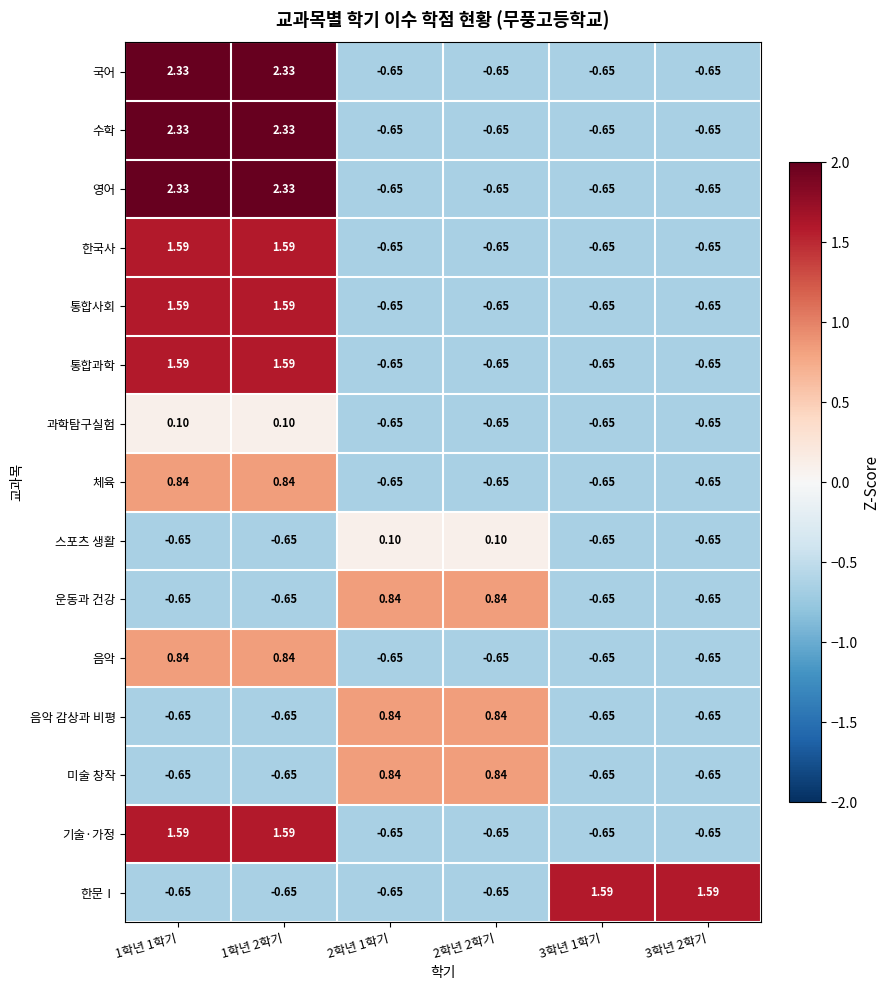

Reading left to right, extract all data points from this chart.

국어: 1학년 1학기=2.3	1학년 2학기=2.3	2학년 1학기=-0.7	2학년 2학기=-0.7	3학년 1학기=-0.7	3학년 2학기=-0.7
수학: 1학년 1학기=2.3	1학년 2학기=2.3	2학년 1학기=-0.7	2학년 2학기=-0.7	3학년 1학기=-0.7	3학년 2학기=-0.7
영어: 1학년 1학기=2.3	1학년 2학기=2.3	2학년 1학기=-0.7	2학년 2학기=-0.7	3학년 1학기=-0.7	3학년 2학기=-0.7
한국사: 1학년 1학기=1.6	1학년 2학기=1.6	2학년 1학기=-0.7	2학년 2학기=-0.7	3학년 1학기=-0.7	3학년 2학기=-0.7
통합사회: 1학년 1학기=1.6	1학년 2학기=1.6	2학년 1학기=-0.7	2학년 2학기=-0.7	3학년 1학기=-0.7	3학년 2학기=-0.7
통합과학: 1학년 1학기=1.6	1학년 2학기=1.6	2학년 1학기=-0.7	2학년 2학기=-0.7	3학년 1학기=-0.7	3학년 2학기=-0.7
과학탐구실험: 1학년 1학기=0.1	1학년 2학기=0.1	2학년 1학기=-0.7	2학년 2학기=-0.7	3학년 1학기=-0.7	3학년 2학기=-0.7
체육: 1학년 1학기=0.8	1학년 2학기=0.8	2학년 1학기=-0.7	2학년 2학기=-0.7	3학년 1학기=-0.7	3학년 2학기=-0.7
스포츠 생활: 1학년 1학기=-0.7	1학년 2학기=-0.7	2학년 1학기=0.1	2학년 2학기=0.1	3학년 1학기=-0.7	3학년 2학기=-0.7
운동과 건강: 1학년 1학기=-0.7	1학년 2학기=-0.7	2학년 1학기=0.8	2학년 2학기=0.8	3학년 1학기=-0.7	3학년 2학기=-0.7
음악: 1학년 1학기=0.8	1학년 2학기=0.8	2학년 1학기=-0.7	2학년 2학기=-0.7	3학년 1학기=-0.7	3학년 2학기=-0.7
음악 감상과 비평: 1학년 1학기=-0.7	1학년 2학기=-0.7	2학년 1학기=0.8	2학년 2학기=0.8	3학년 1학기=-0.7	3학년 2학기=-0.7
미술 창작: 1학년 1학기=-0.7	1학년 2학기=-0.7	2학년 1학기=0.8	2학년 2학기=0.8	3학년 1학기=-0.7	3학년 2학기=-0.7
기술·가정: 1학년 1학기=1.6	1학년 2학기=1.6	2학년 1학기=-0.7	2학년 2학기=-0.7	3학년 1학기=-0.7	3학년 2학기=-0.7
한문Ⅰ: 1학년 1학기=-0.7	1학년 2학기=-0.7	2학년 1학기=-0.7	2학년 2학기=-0.7	3학년 1학기=1.6	3학년 2학기=1.6